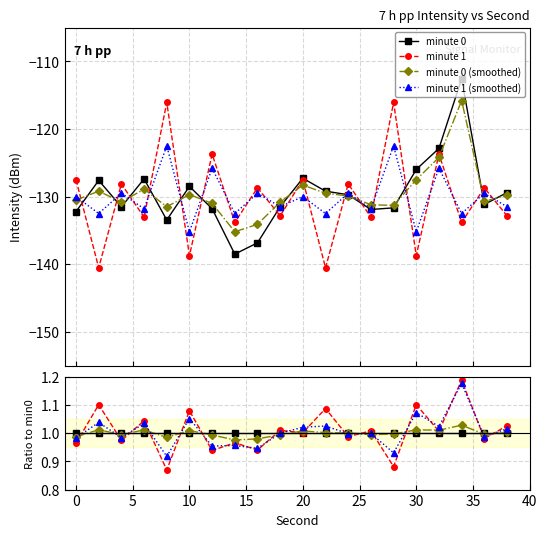

What is the value of the minute 1 point at the 3rd from the left?

1.0